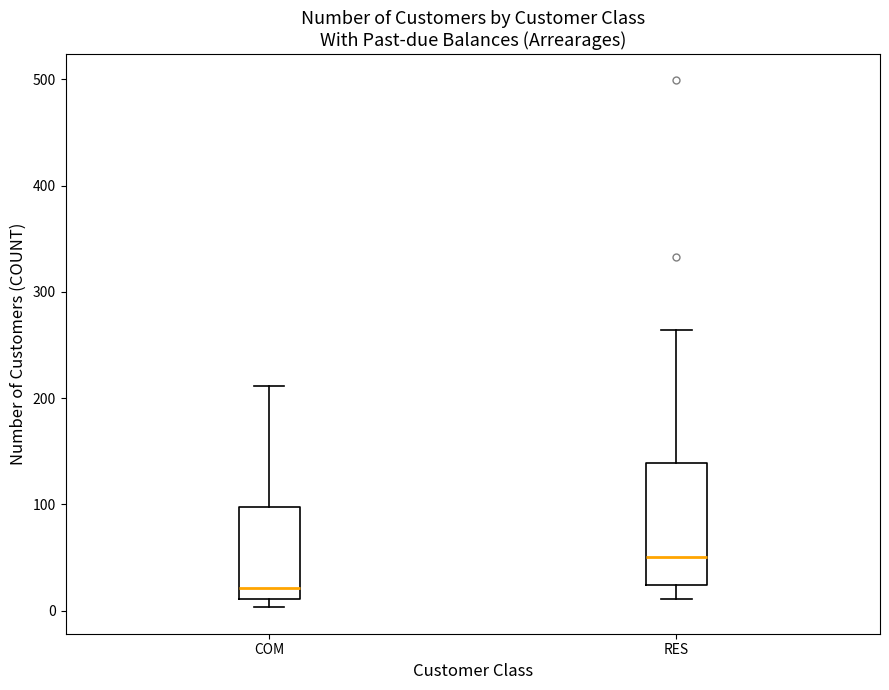

Comparing the boxes themselves (not the whiskers), which one is the tallest?

RES